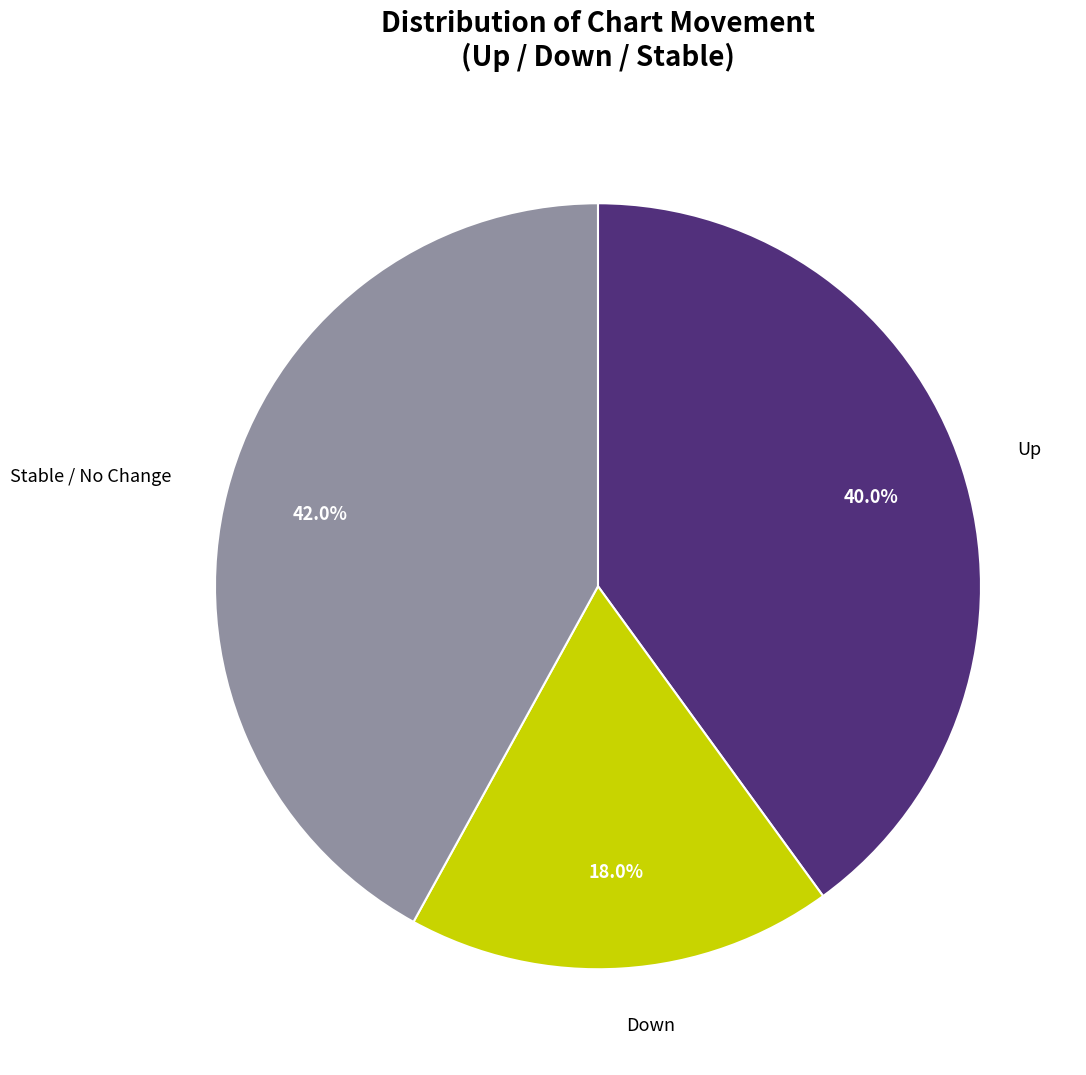

Is there a majority slice in this chart?

No